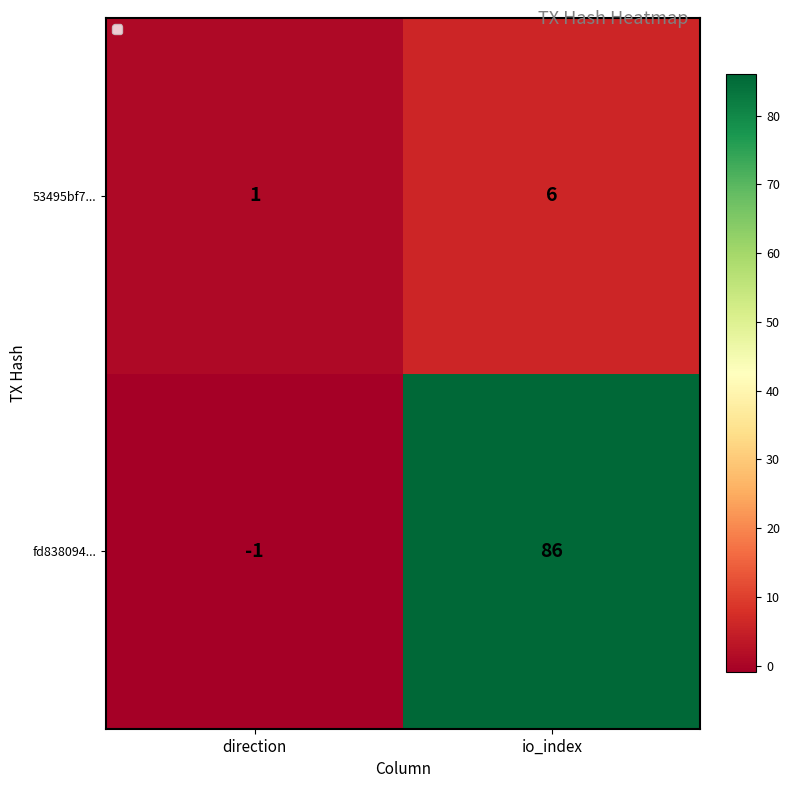

What is the difference between the highest and lowest values at direction?

2